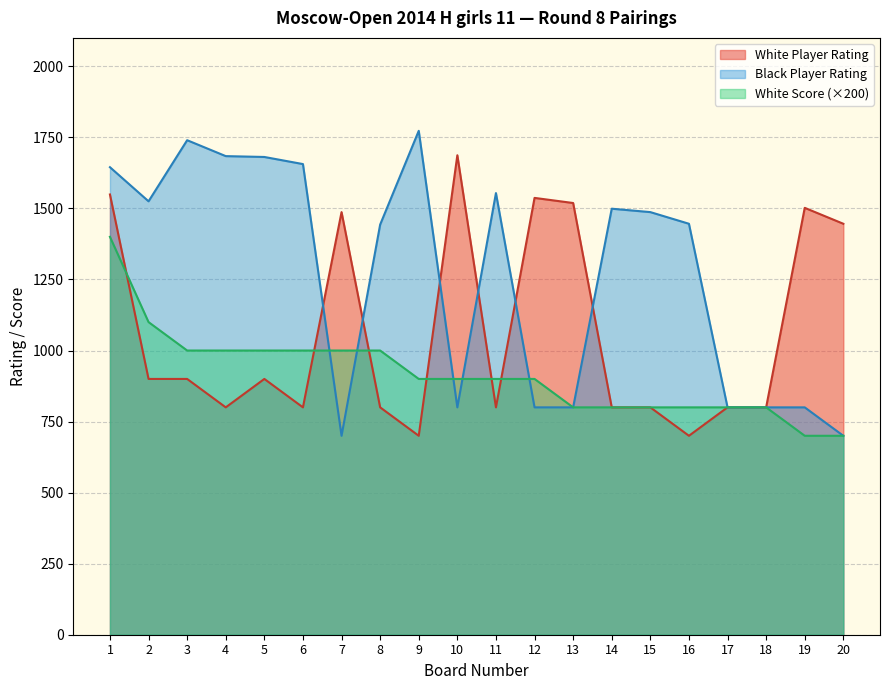

The value of White Score at 8 is 1470. True or false?

False